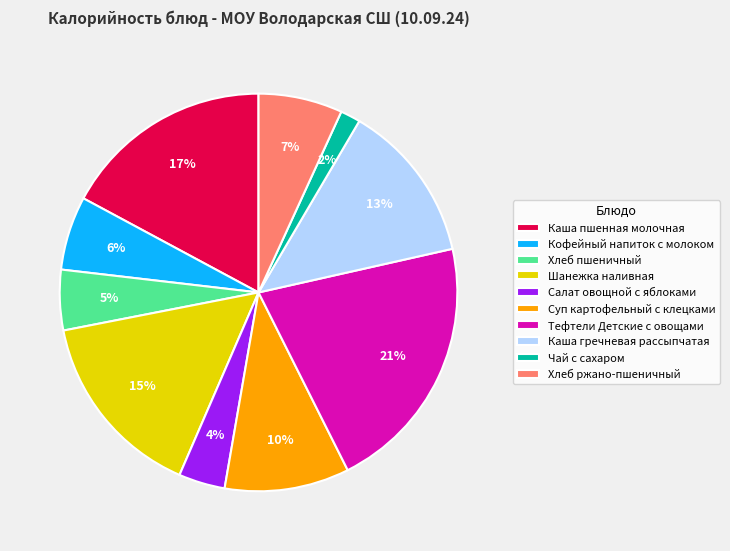

Approximately how many times larger is the value at Тефтели Детские с овощами compared to Суп картофельный с клецками?

2.1